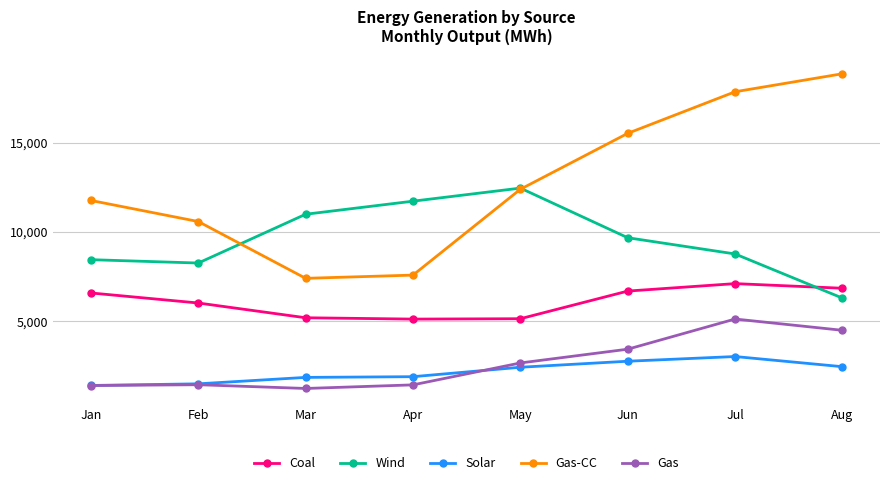

What is the total value across all series at Aug?

38871